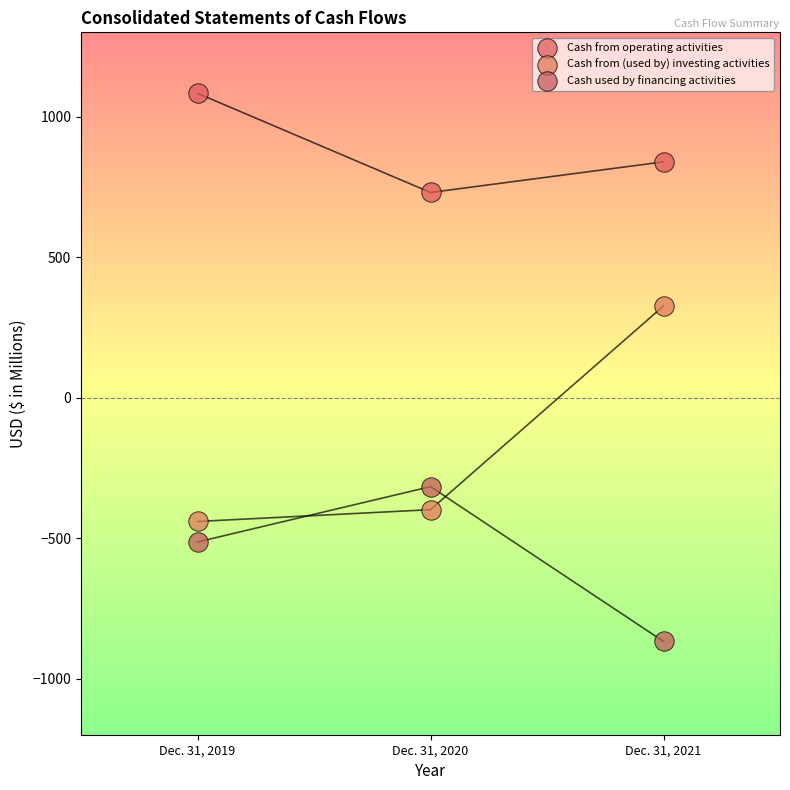

Which series reaches the maximum Y coordinate?

Cash from operating activities